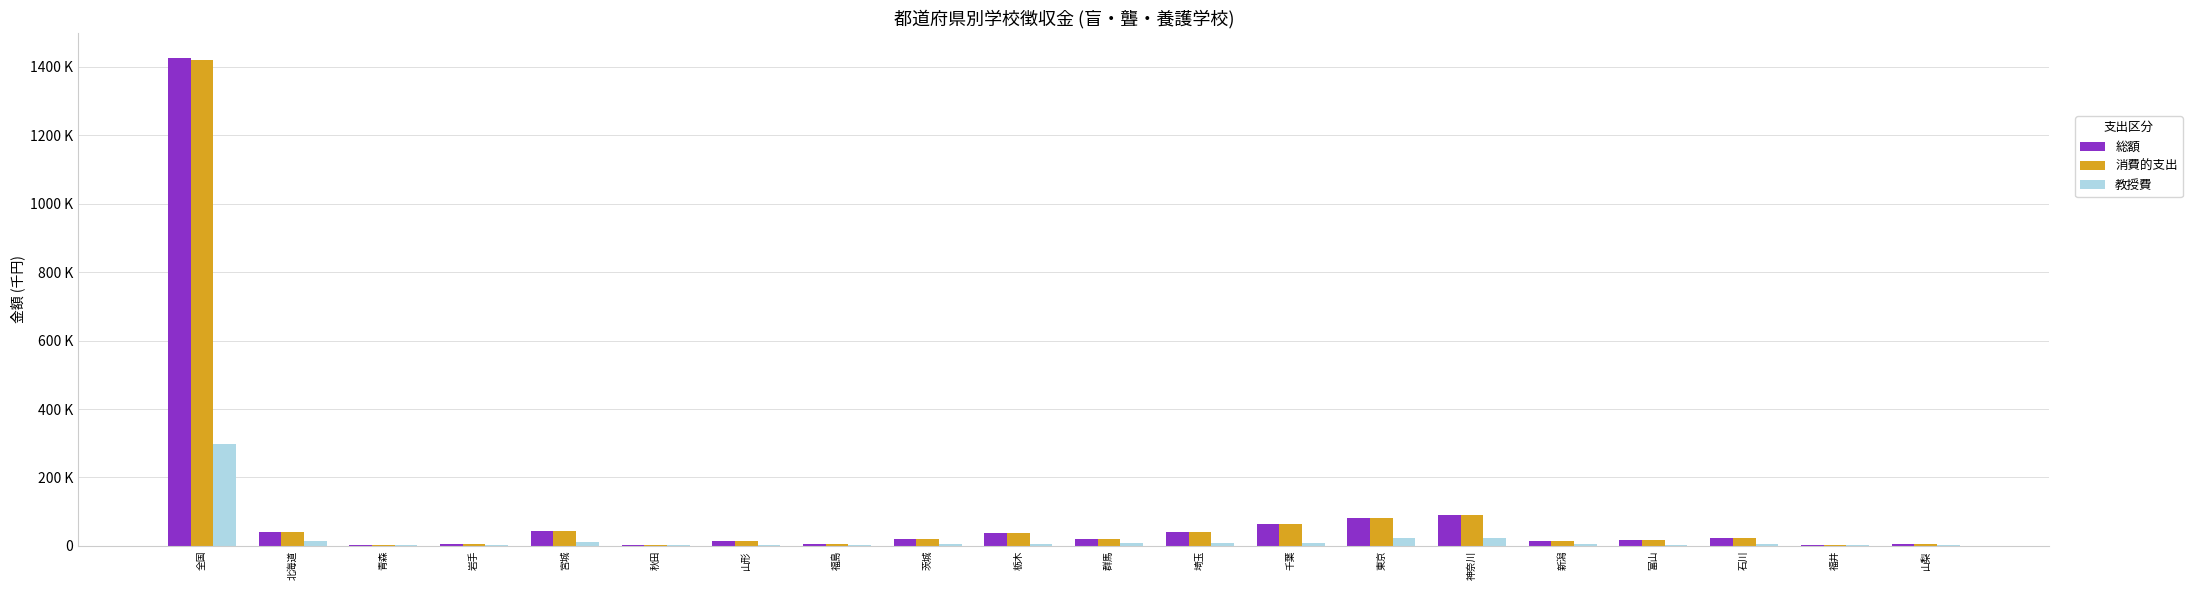

What are all the series names shown in the legend?

総額, 消費的支出, 教授費